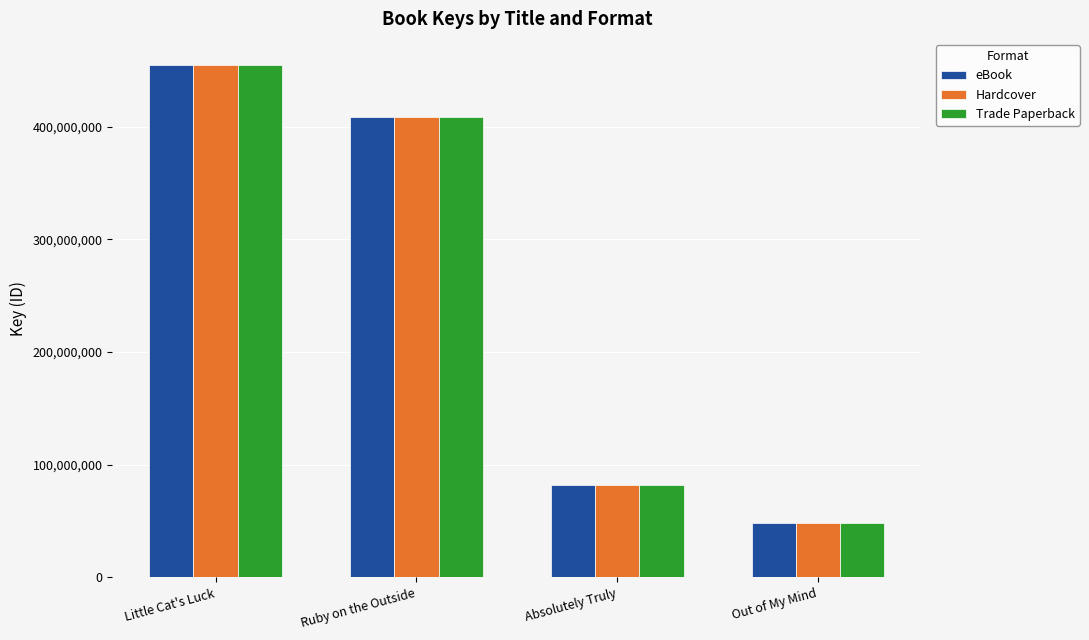

What is the difference between the maximum and minimum values in the Hardcover series?

407470991